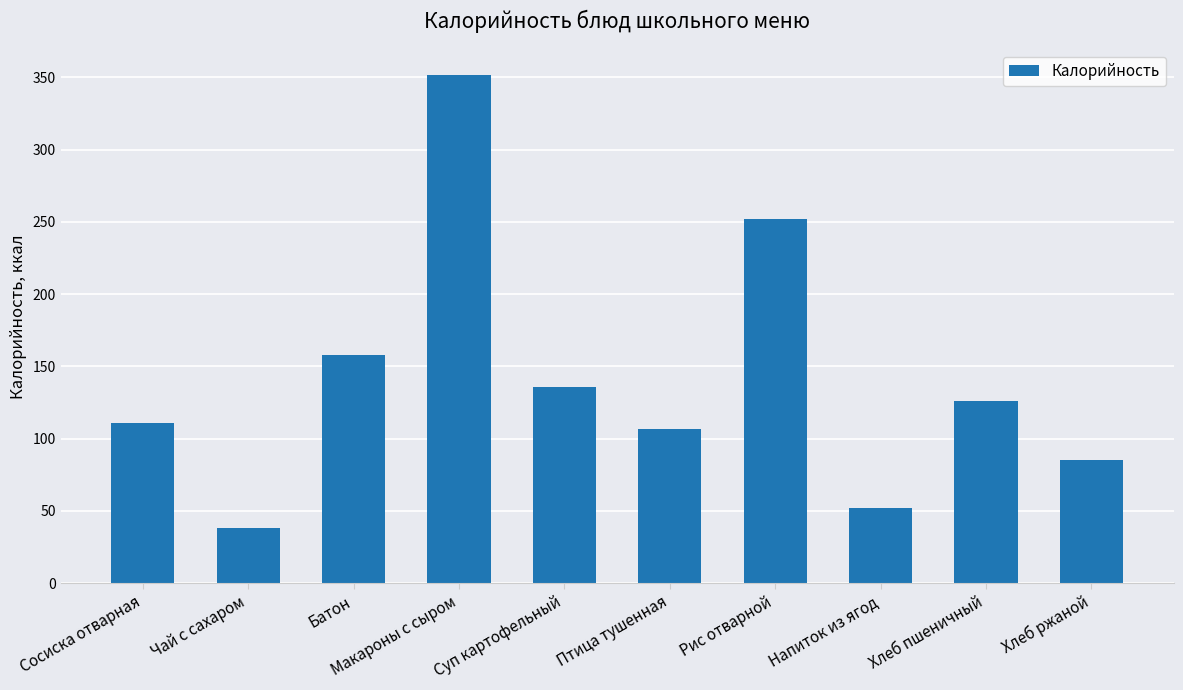

What is the label of the 5th bar from the left?

Суп картофельный